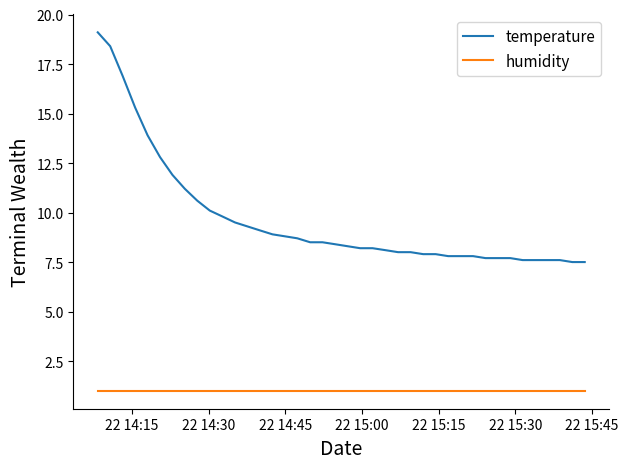

At how many categories does at least one series exceed 11?

8